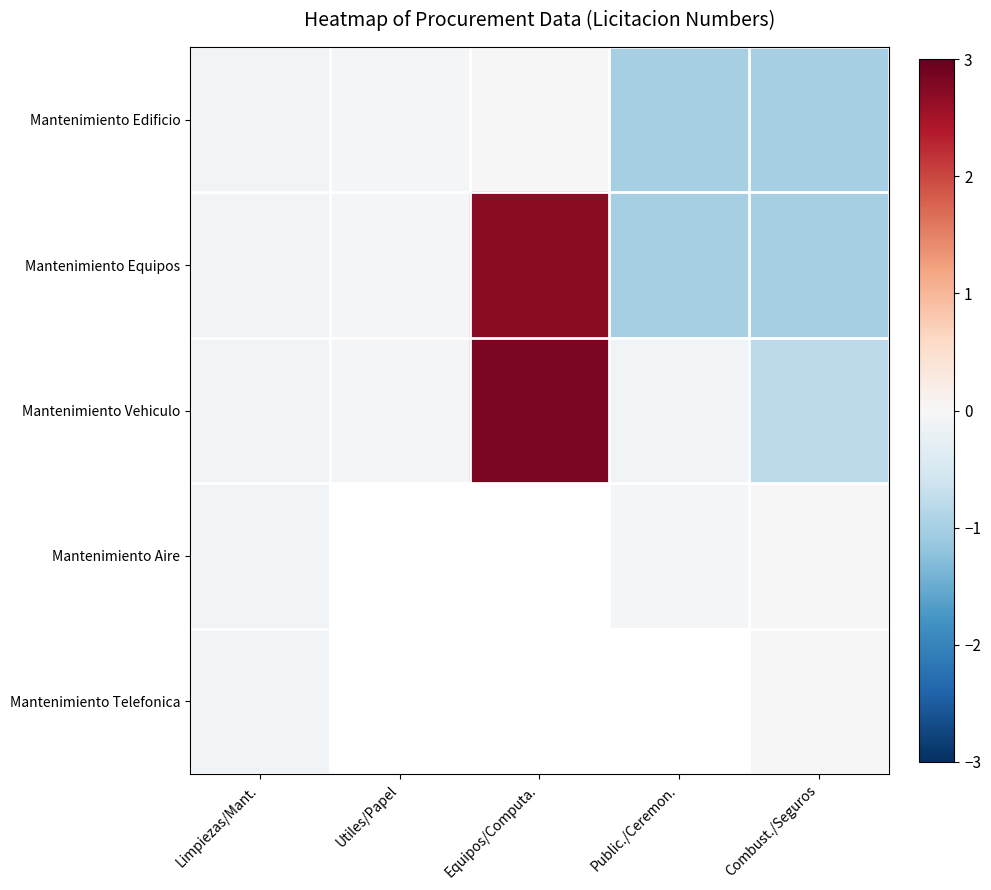

At which label does Mantenimiento Telefonica reach its peak?

Combust./Seguros